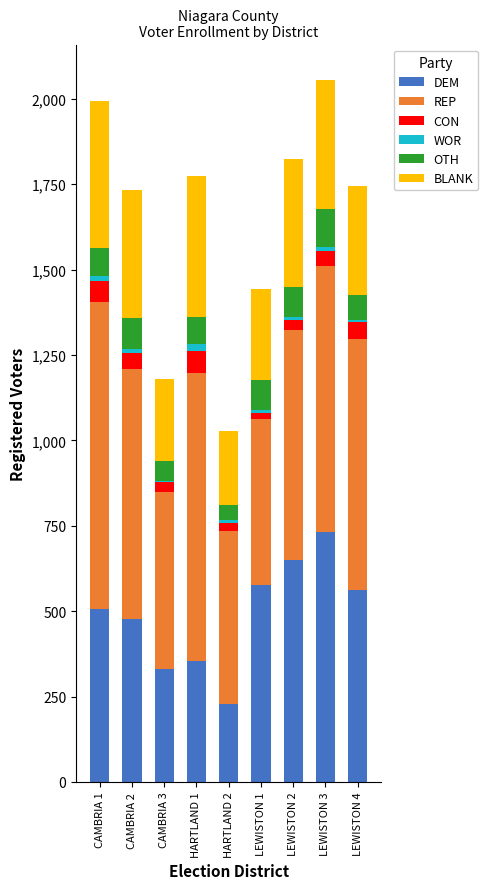

What is the sum of all DEM values?

4418